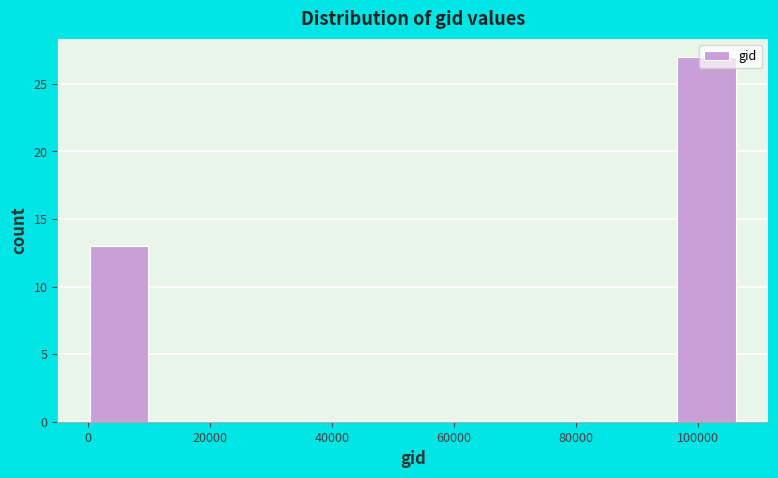

Reading left to right, list every bar in this chart as the range it spans on the x-axis followed by its height. Neither the bar edges nor the heights are printed on the chart, so give them approximately, as read against the axes.

0 to 10000: 13
10000 to 22000: 0
22000 to 32000: 0
32000 to 44000: 0
44000 to 54000: 0
54000 to 64000: 0
64000 to 76000: 0
76000 to 86000: 0
86000 to 96000: 0
96000 to 108000: 27